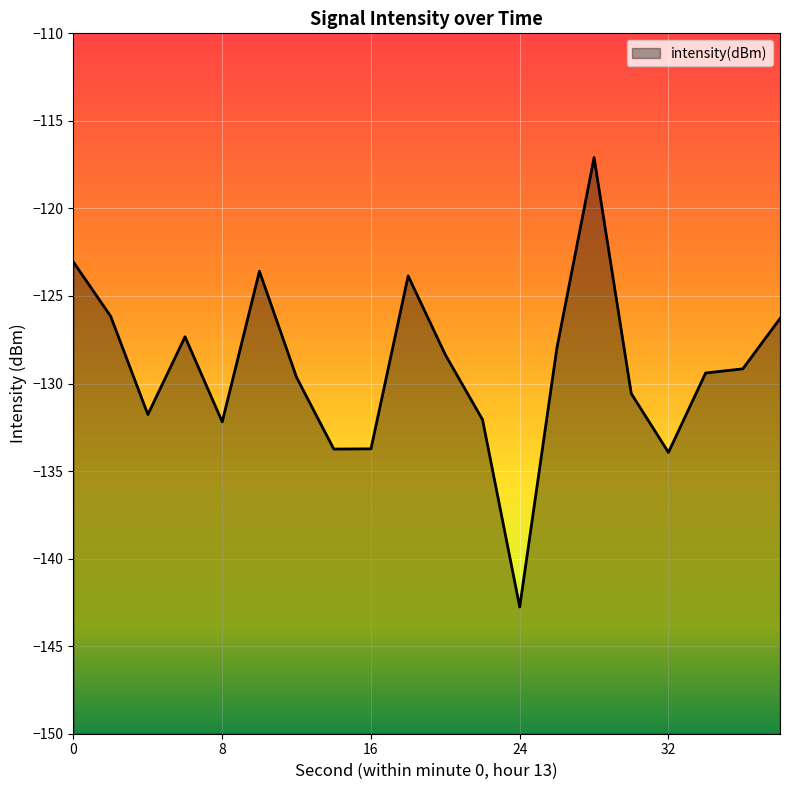

What is the value of the 12th point from the left?

-132.1